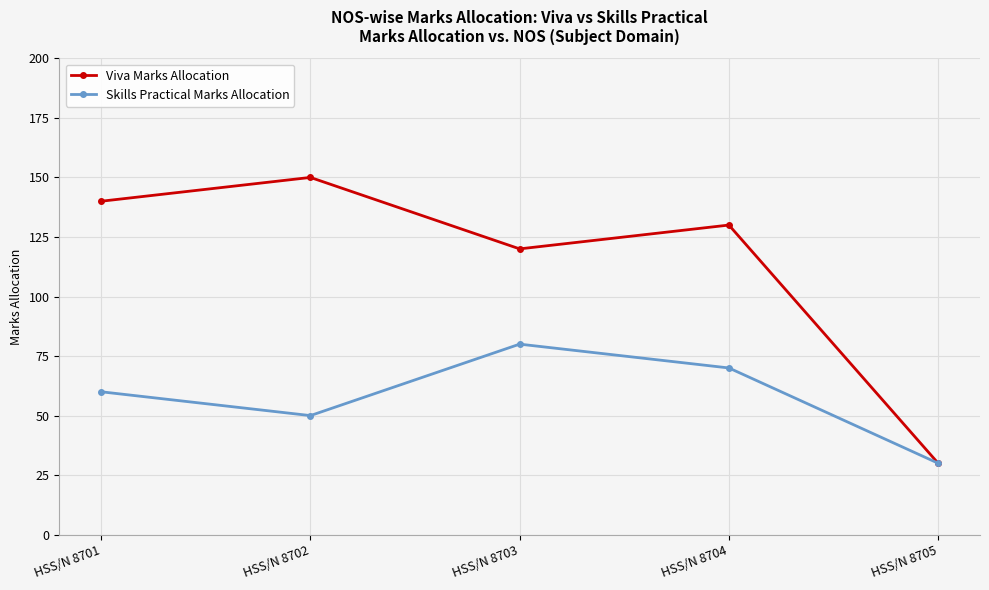

The value of Viva Marks Allocation at HSS/N 8704 is 130. True or false?

True